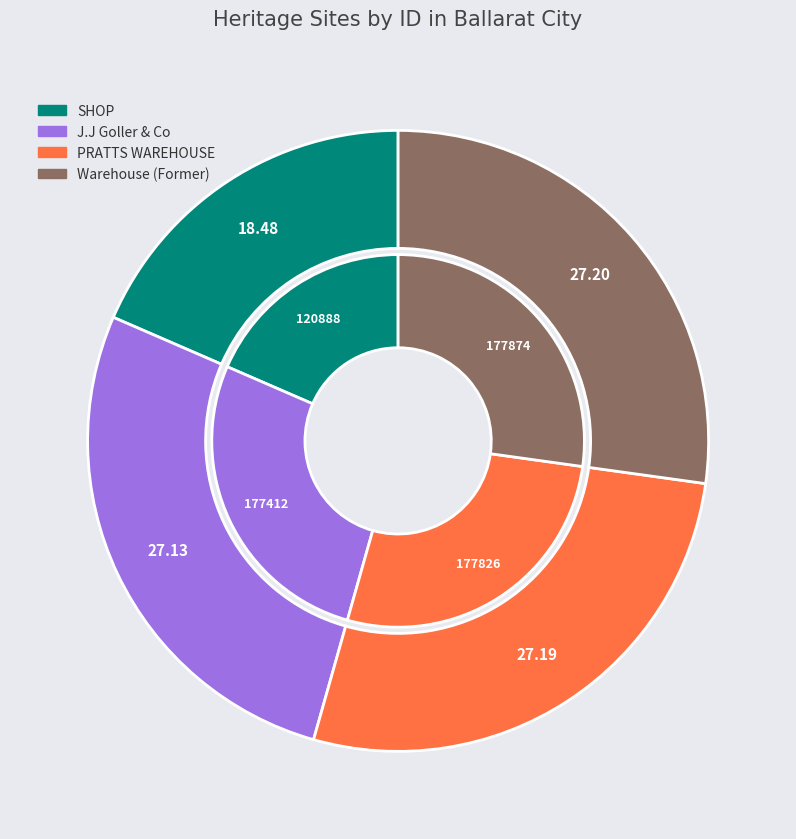

Is it true that PRATTS WAREHOUSE is 27% of the pie?

True